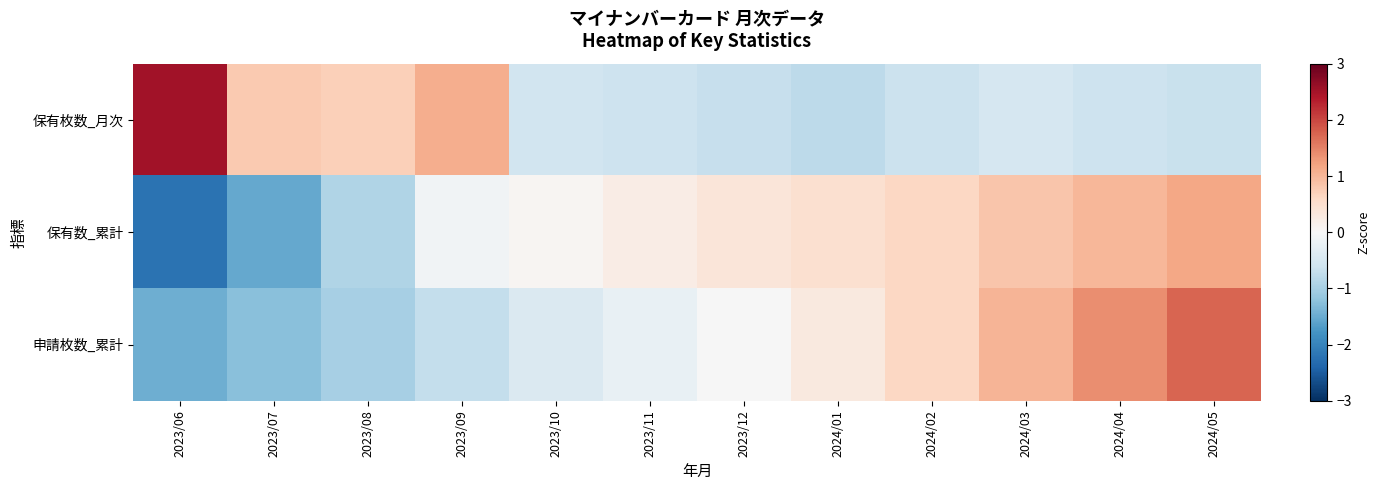

What is the spread (max minus min) of values at 2024/02?

1.3